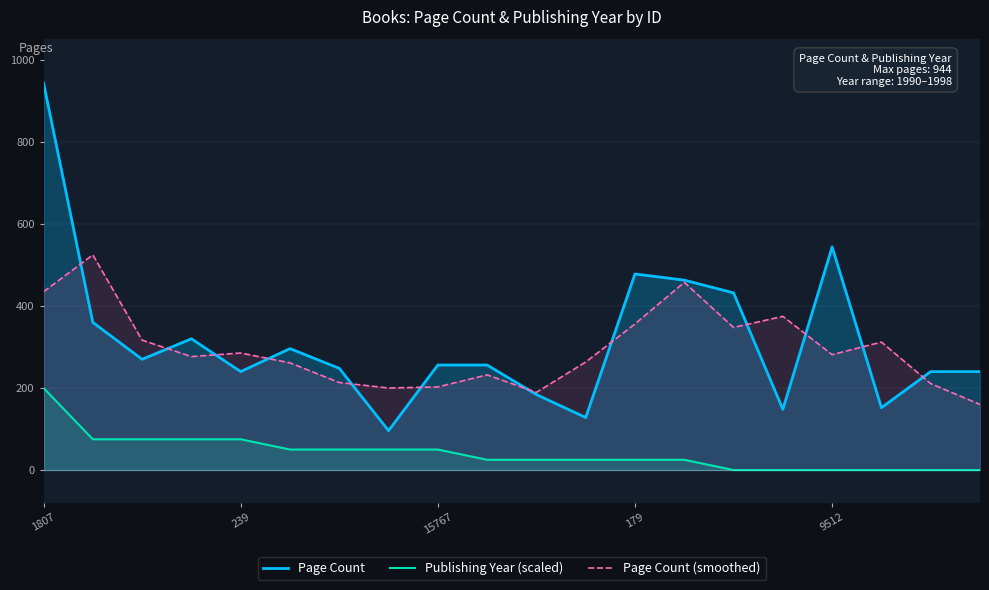

Where does the Publishing Year (scaled) series first go above 25?

1807